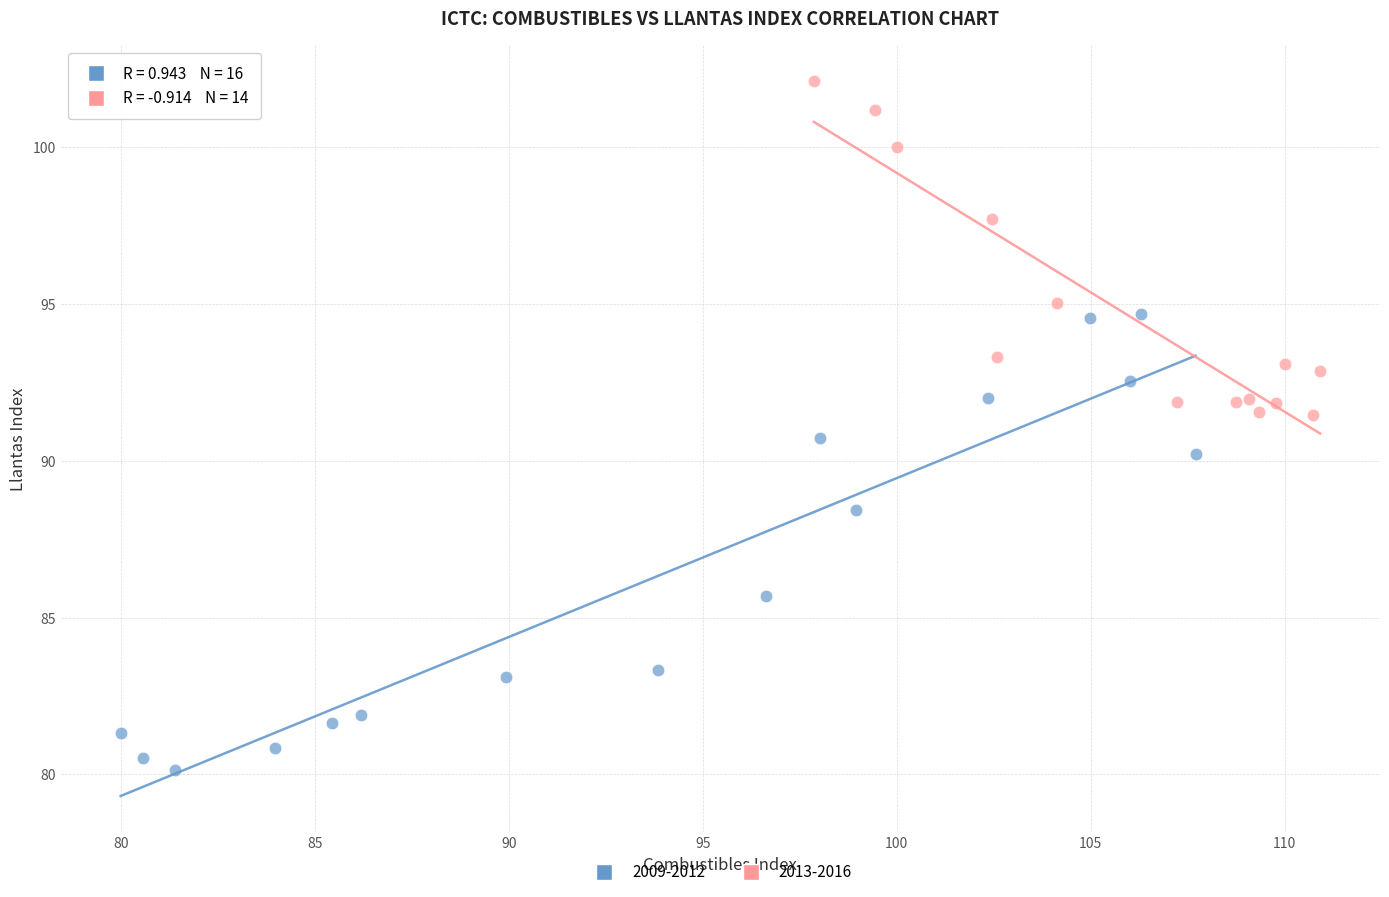

Which series has the widest spread of Y values?

2009-2012